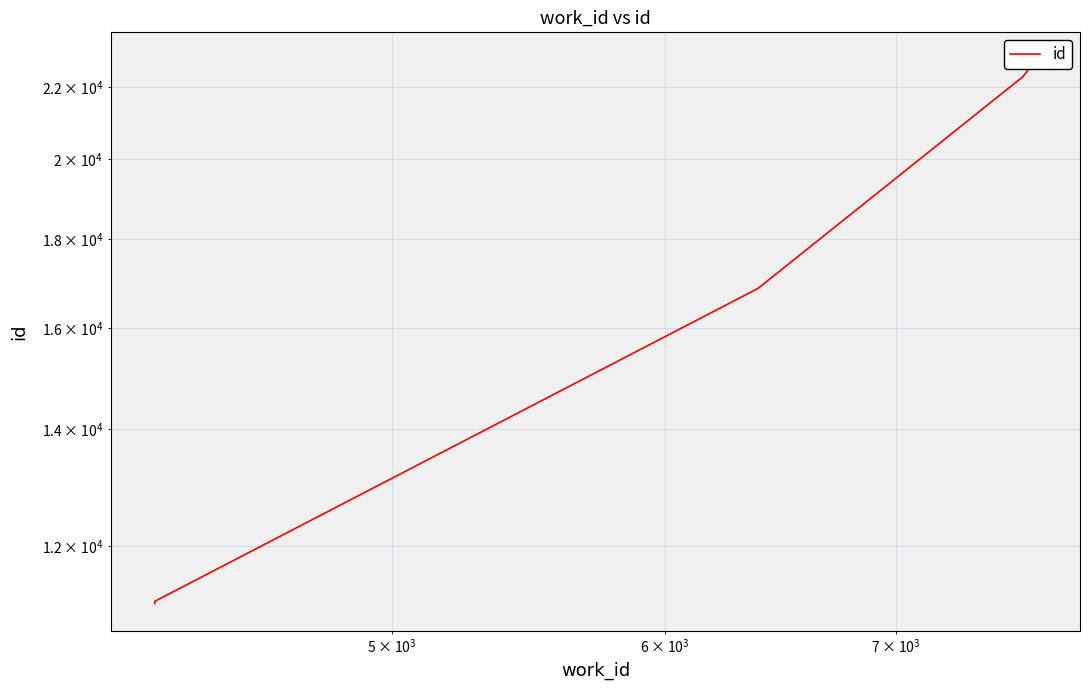

The chart shows a value of 12674 at 9. True or false?

False